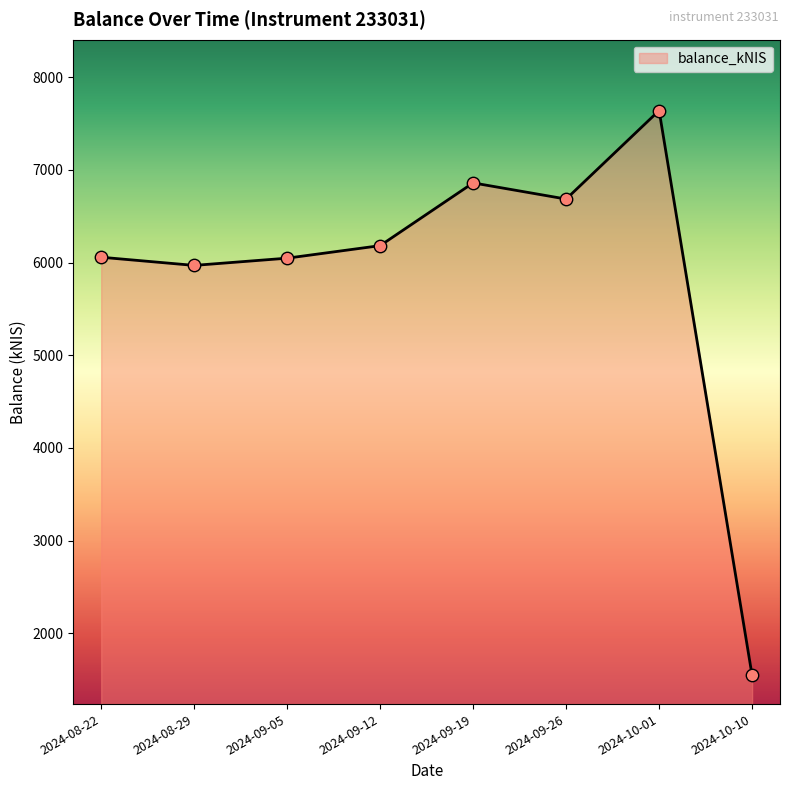

Between 2024-09-26 and 2024-09-12, which is larger?

2024-09-26